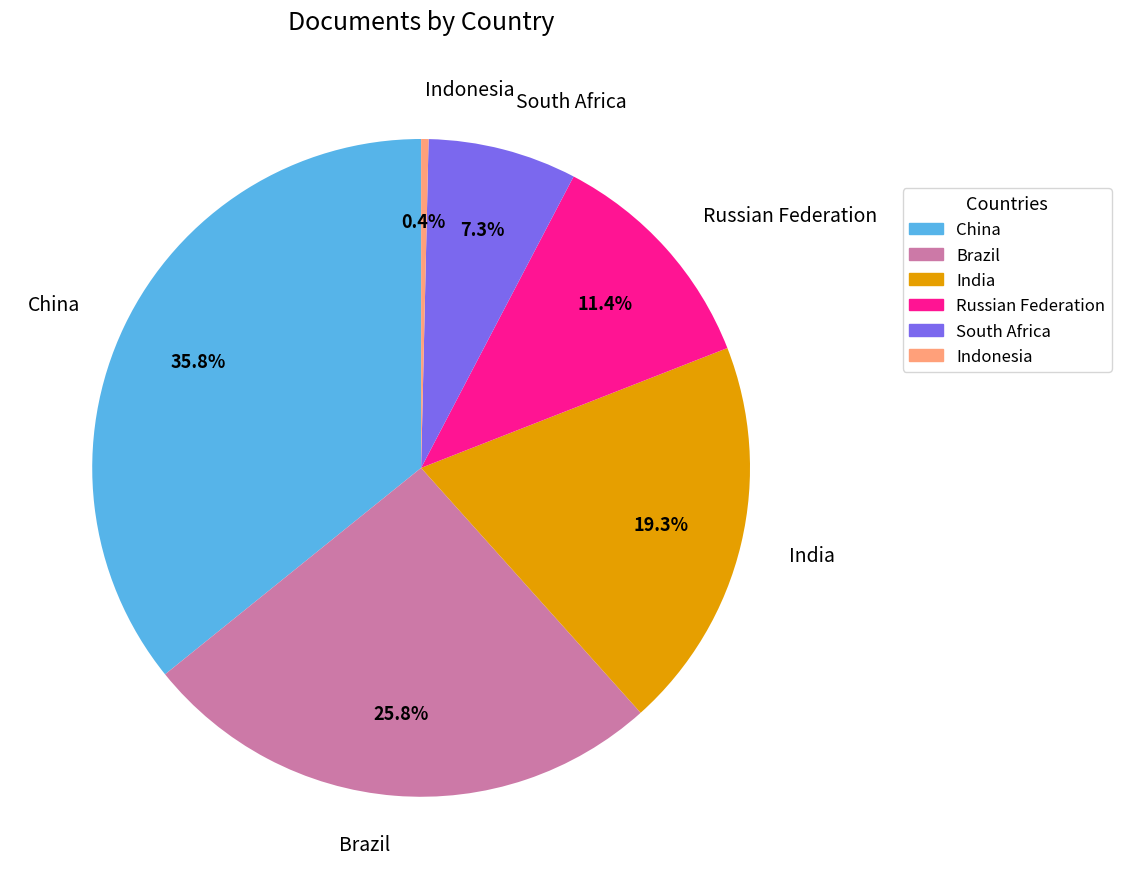

How many segments does this pie chart have?

6